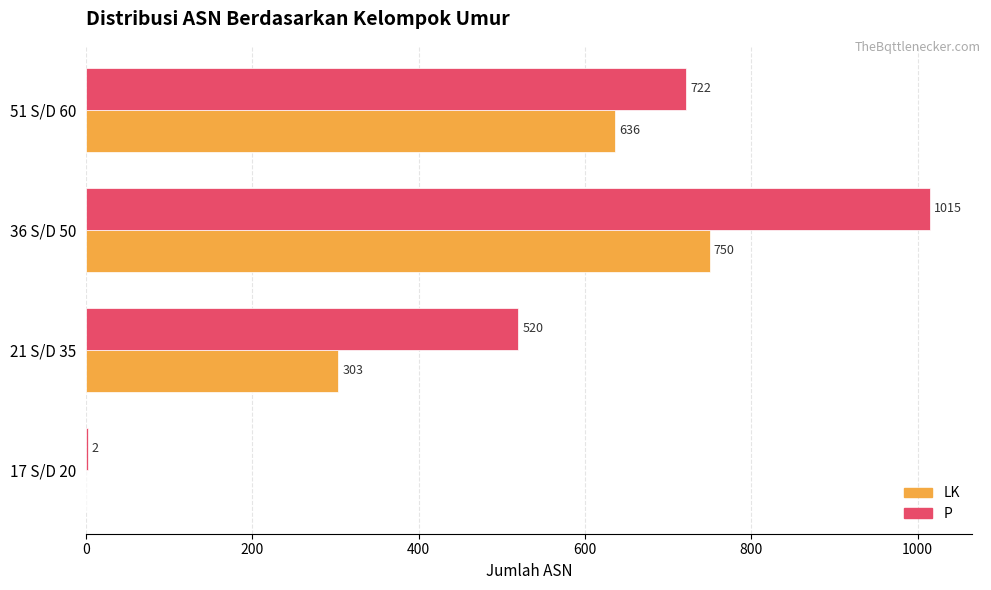

Which series has the largest total across all categories?

P